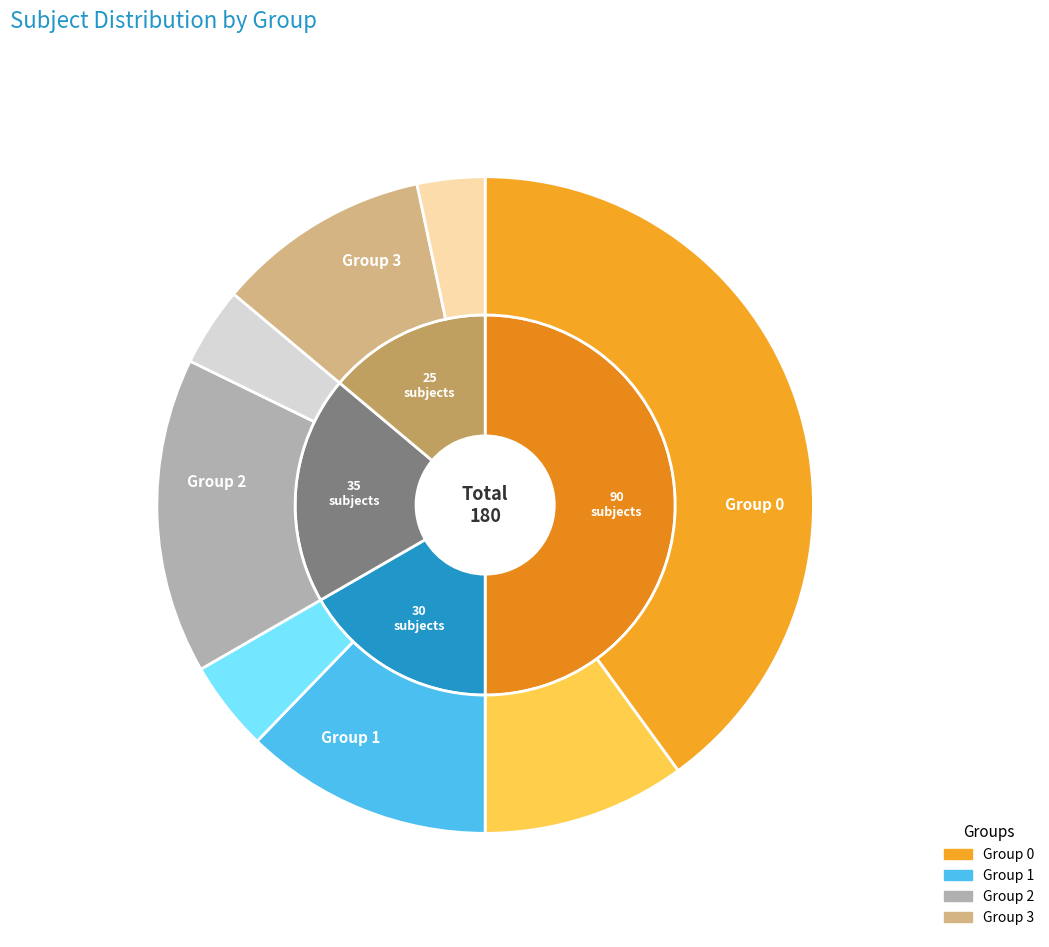

What percentage is the Group 3 slice, to the nearest percent?

14%